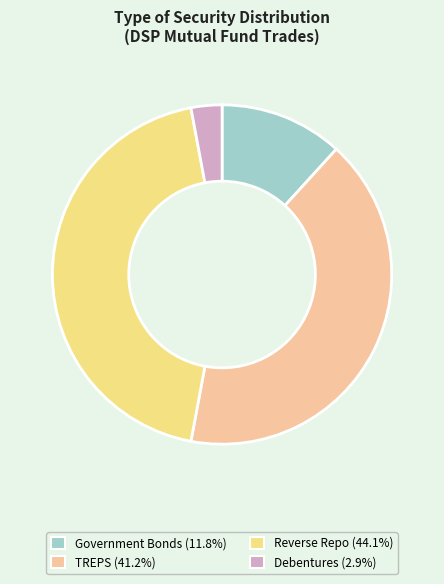

What is the smallest slice in the pie chart?

Debentures